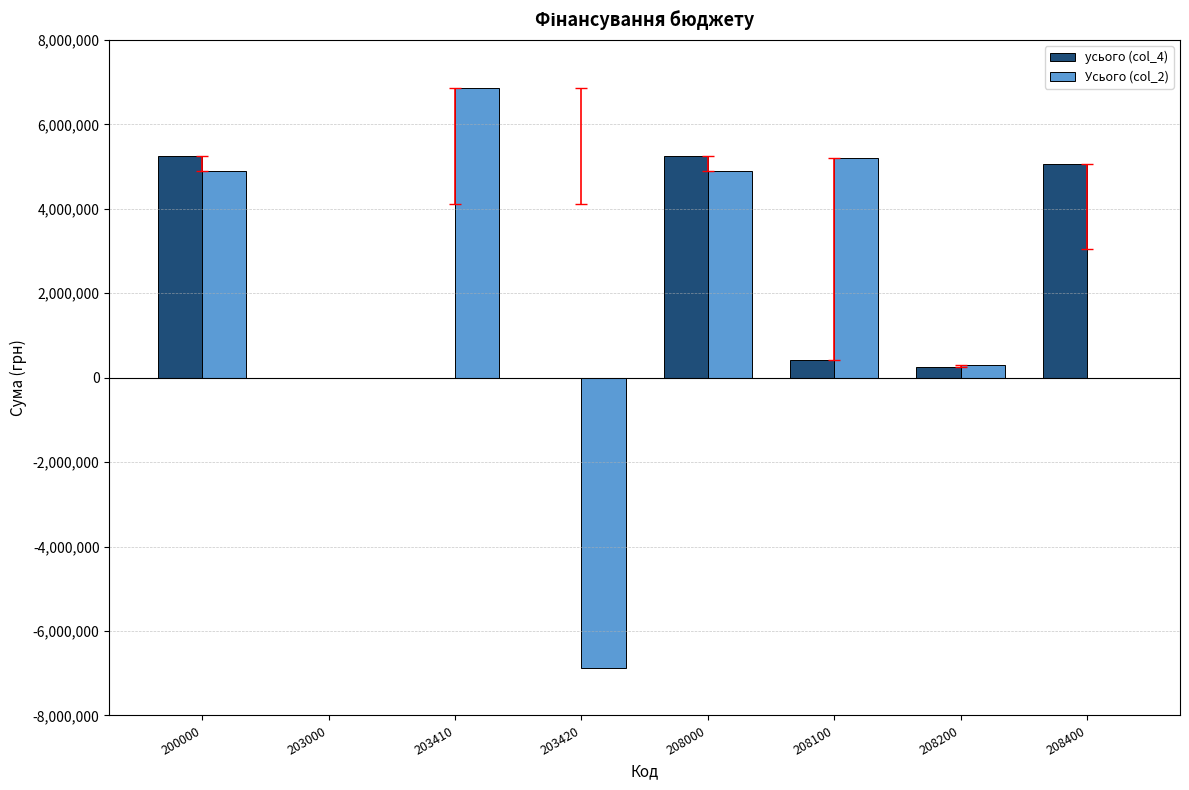

Count the number of data series in this chart.

2